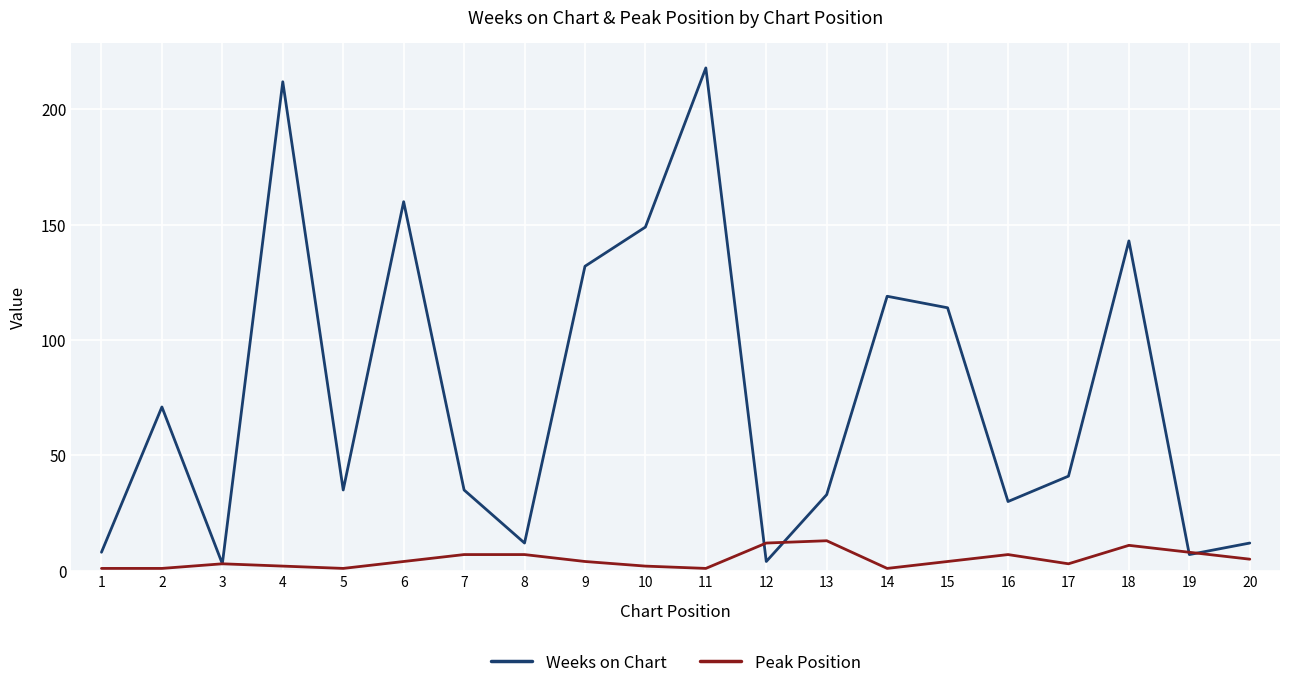

Which series changed the most between 9 and 20?

Weeks on Chart